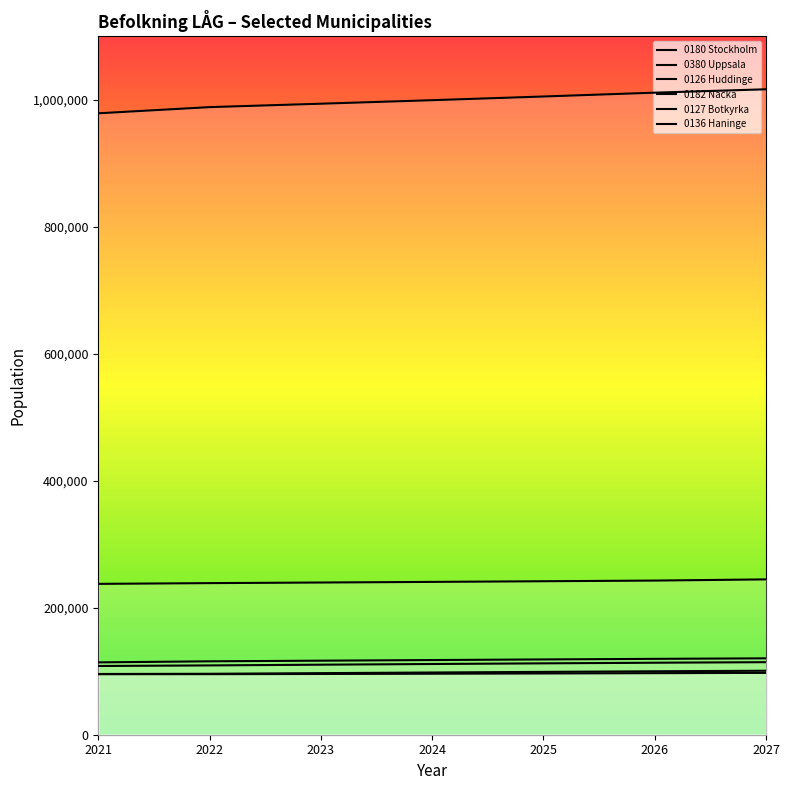

What is the value of the 0136 Haninge point at the 1st from the left?

95658.0